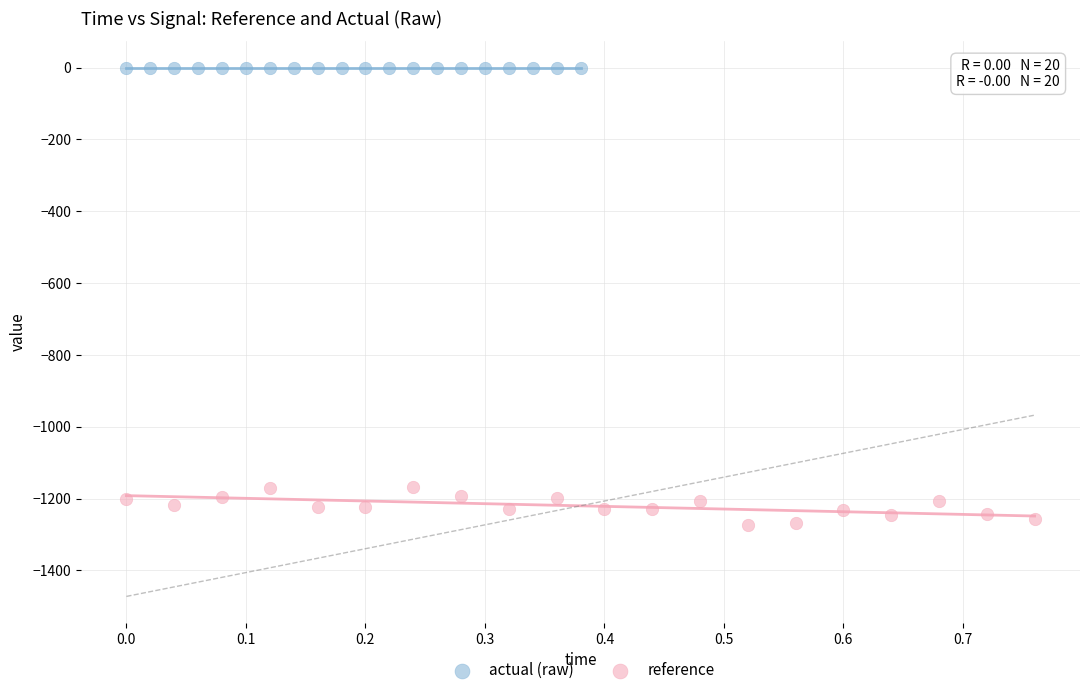

Which series reaches the minimum Y coordinate?

reference